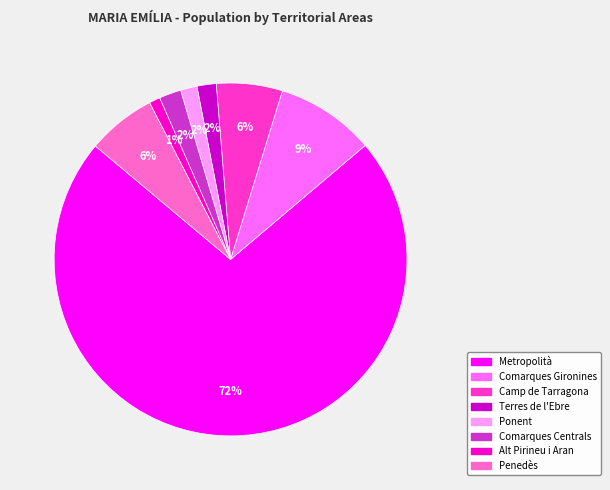

To the nearest percent, what is the difference between the Camp de Tarragona and Comarques Gironines slice percentages?

3%